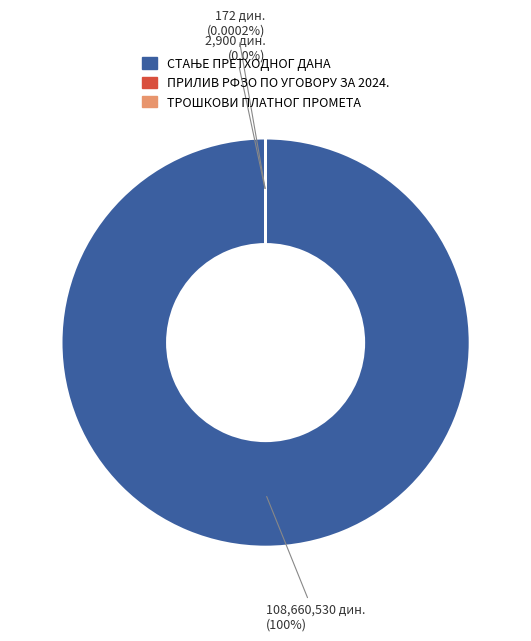

To the nearest percent, what is the average slice percentage?

33%